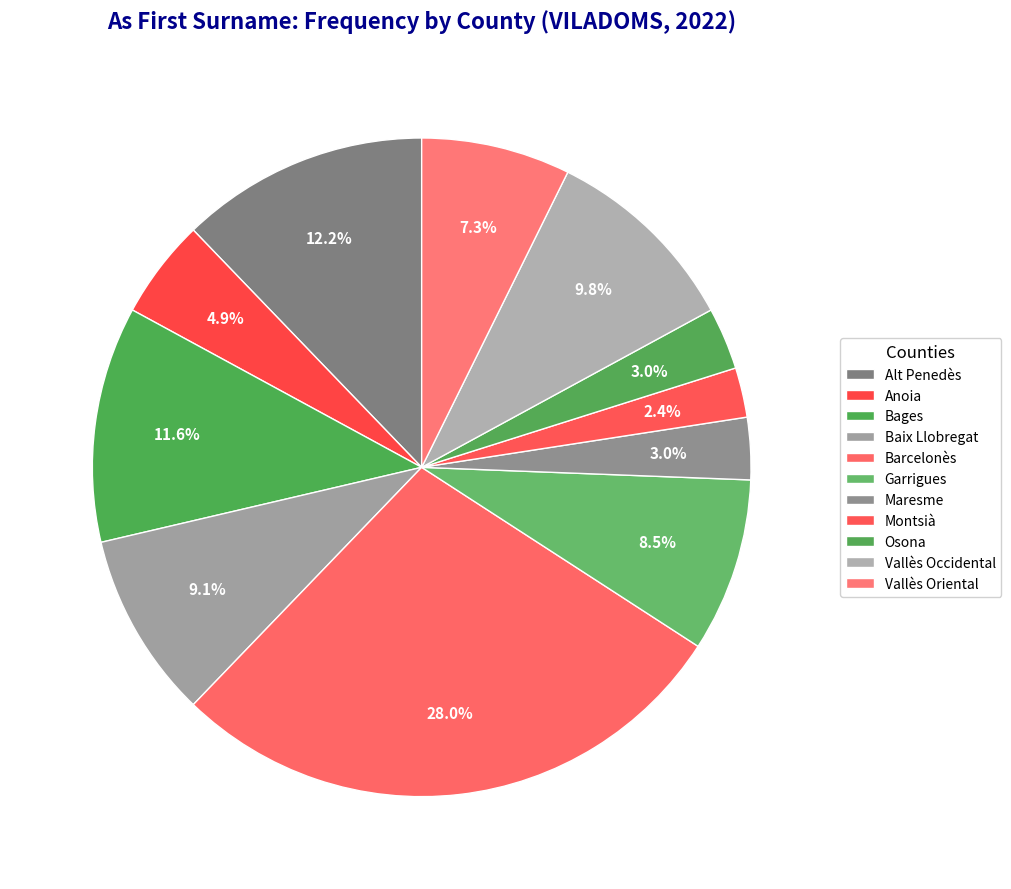

Between Anoia and Garrigues, which is larger?

Garrigues